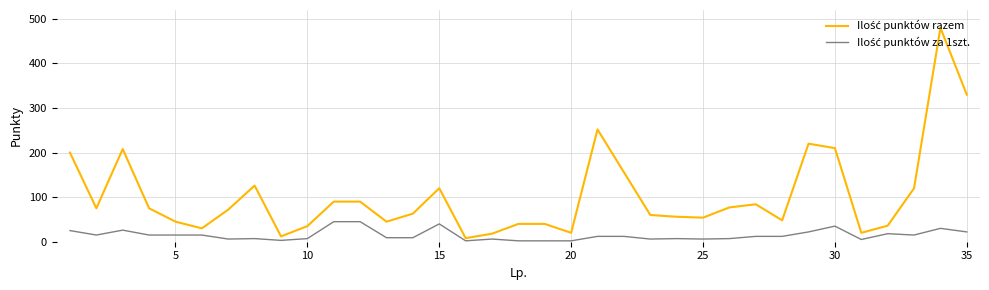

What is the greatest value displayed?

480